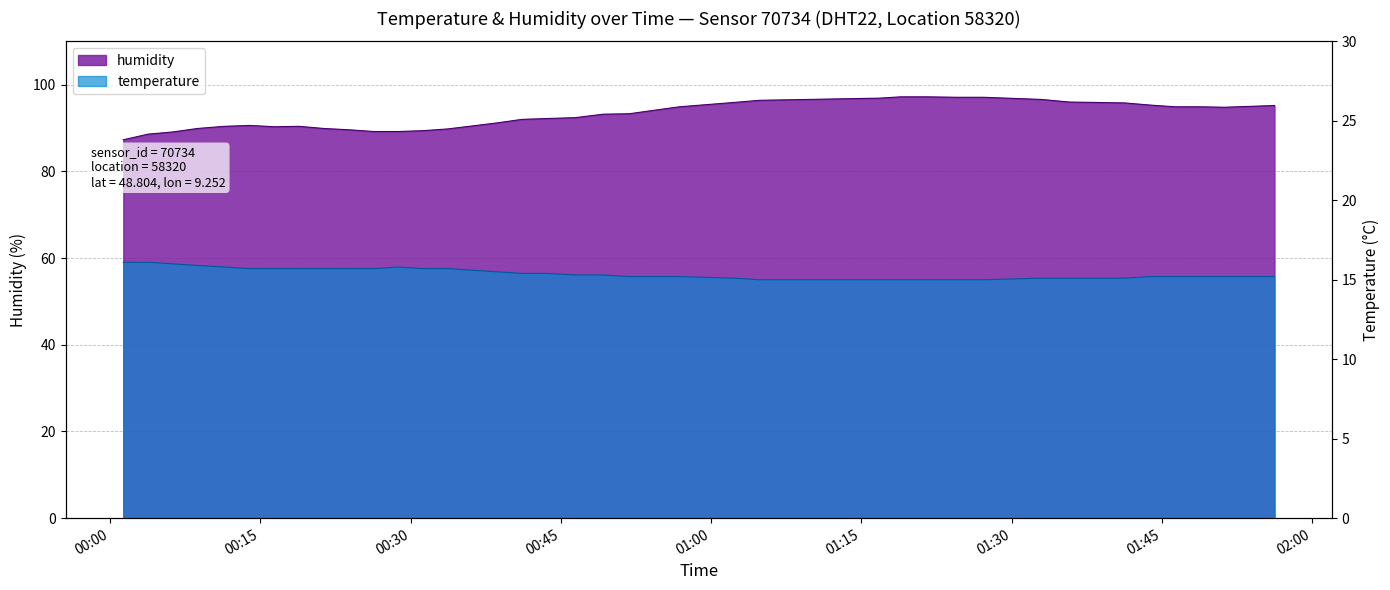

True or false: temperature has more than 0 points higher than both neighbors.

True